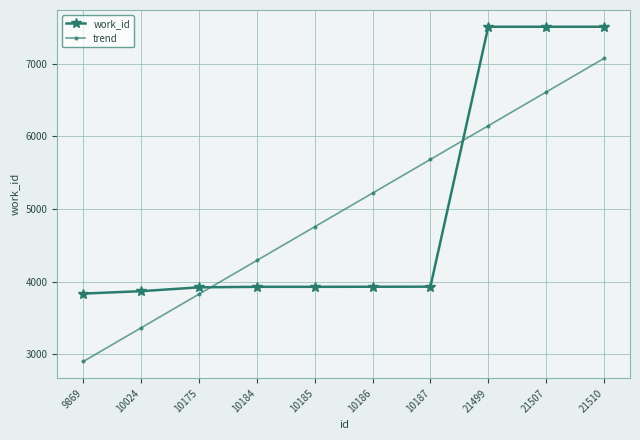

List the series in order of their peak value, lowest first.

trend, work_id